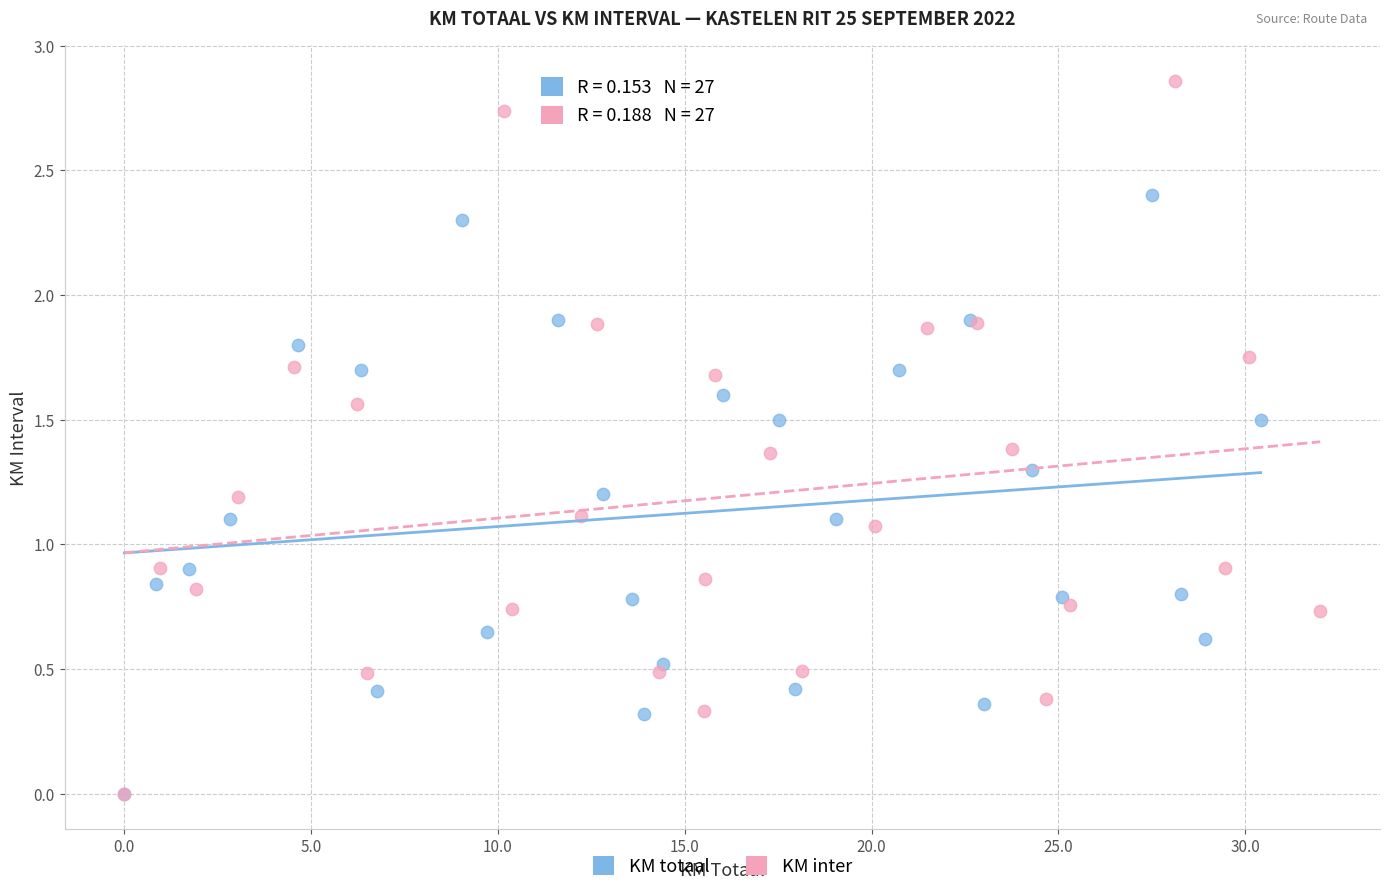

Which series contains the highest Y value?

KM inter